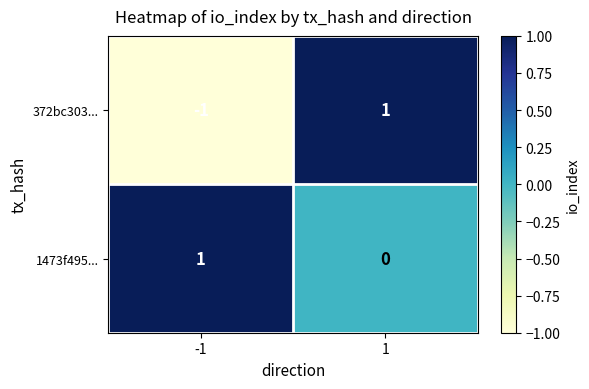

Count the number of data series in this chart.

2